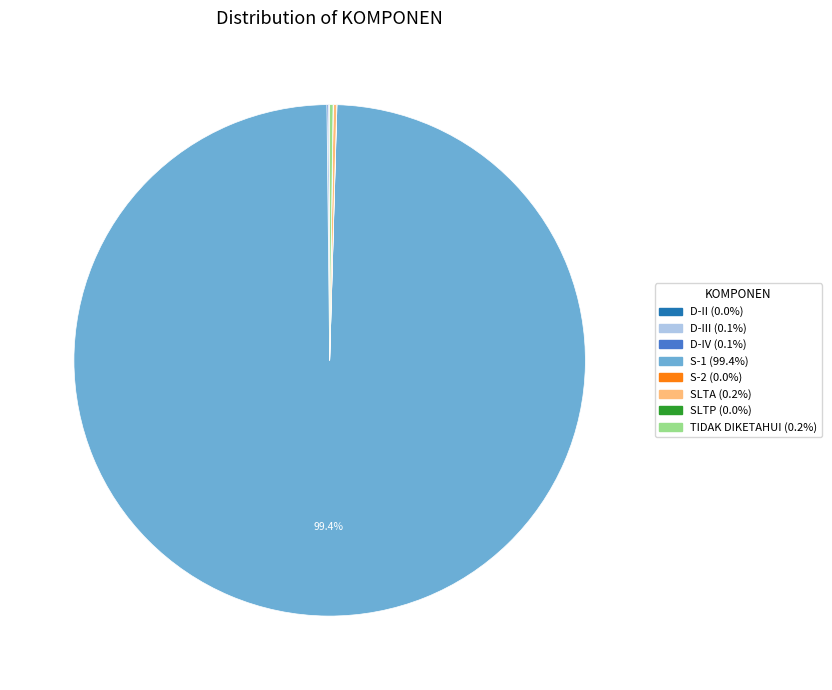

Which category accounts for the majority?

S-1